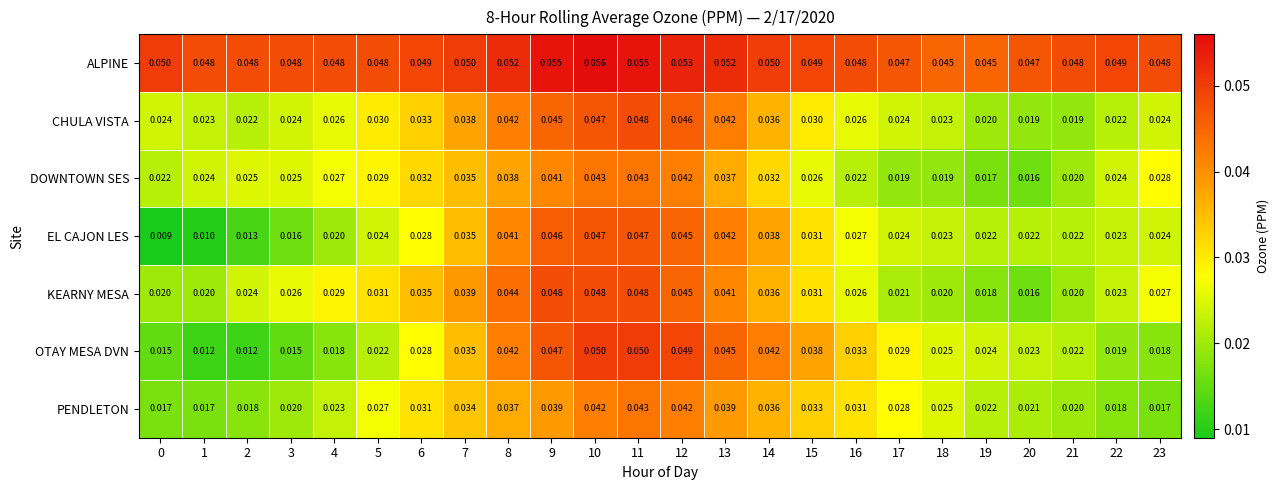

Between 4 and 12, which series saw the biggest shift?

OTAY MESA DVN